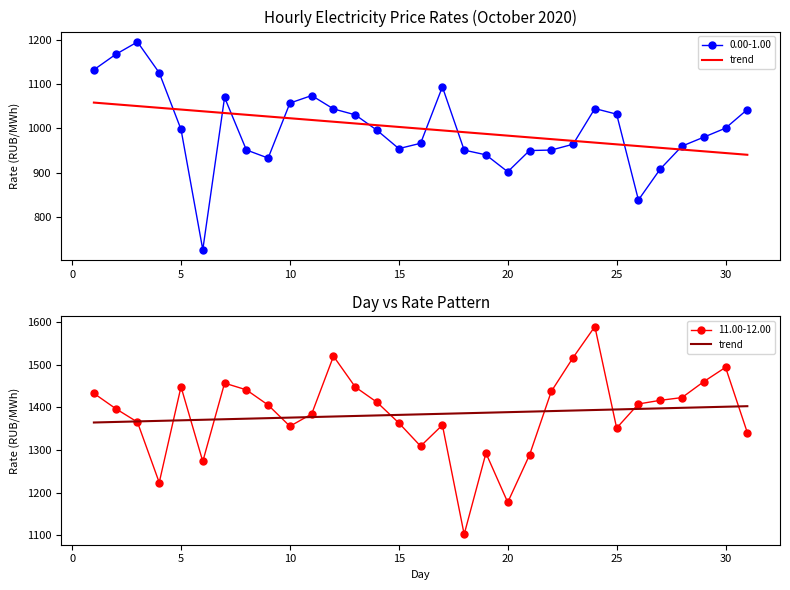

Is it true that the value at 15 is 804.1?

False